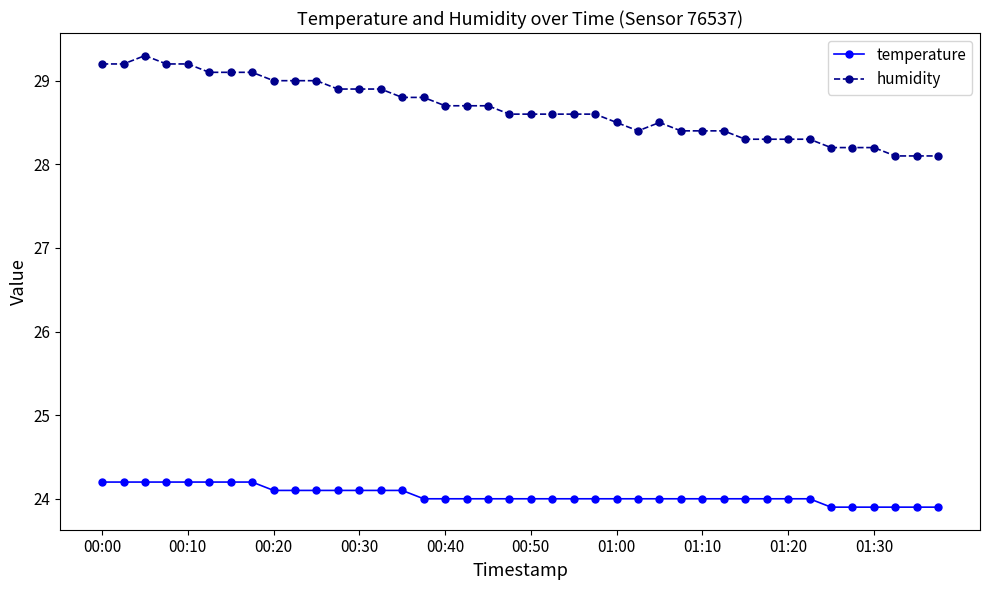

What is the value of the humidity point at the 33rd from the left?

28.3